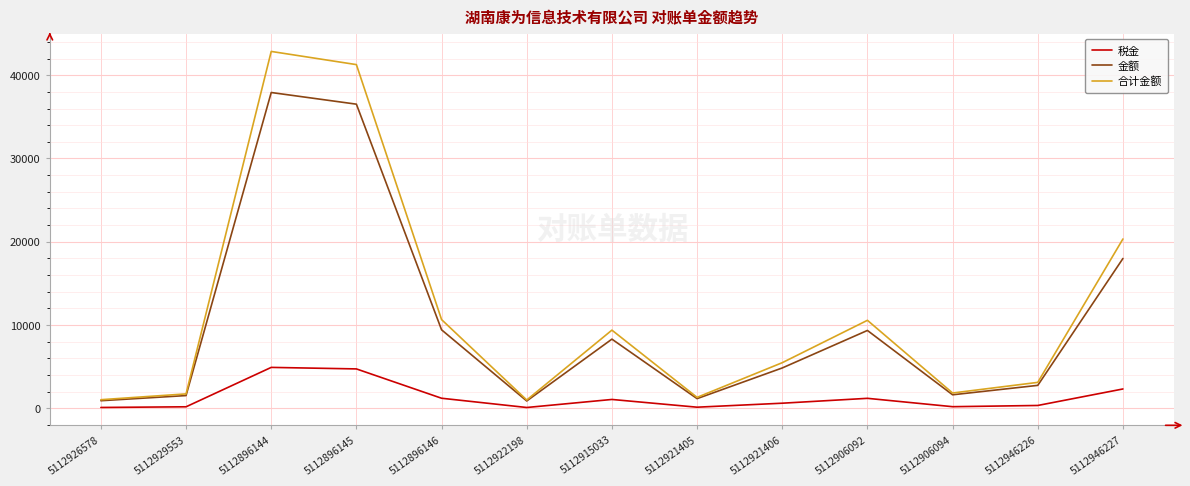

At which label does 合计金额 first exceed 5494?

5112896144